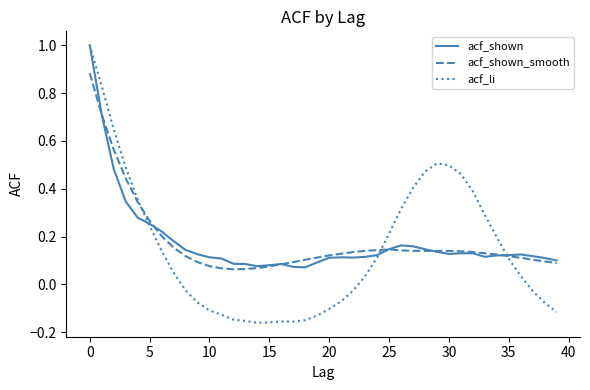

After their last crossing, which series has the higher values: acf_shown or acf_shown_smooth?

acf_shown